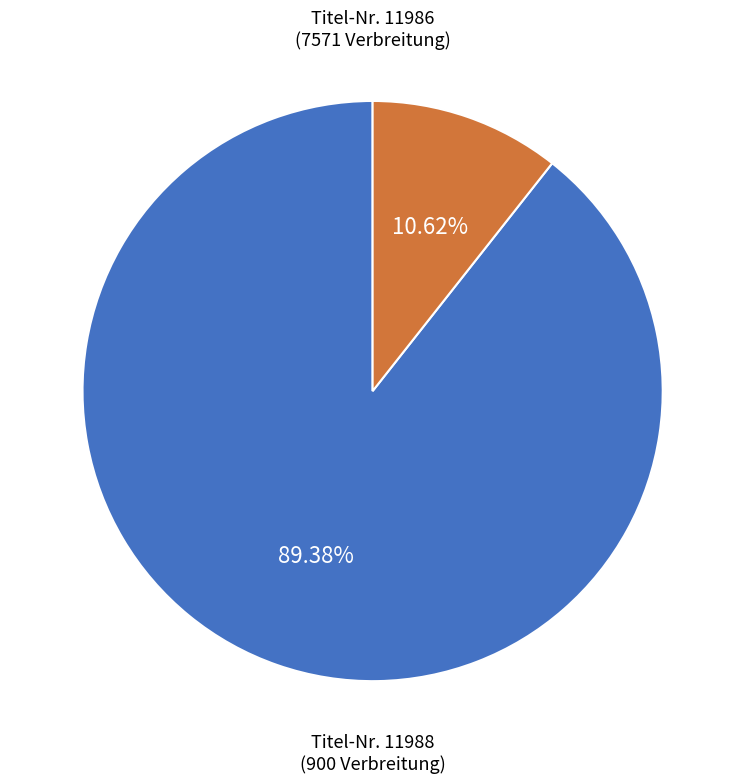

Does any single category account for the majority?

Yes